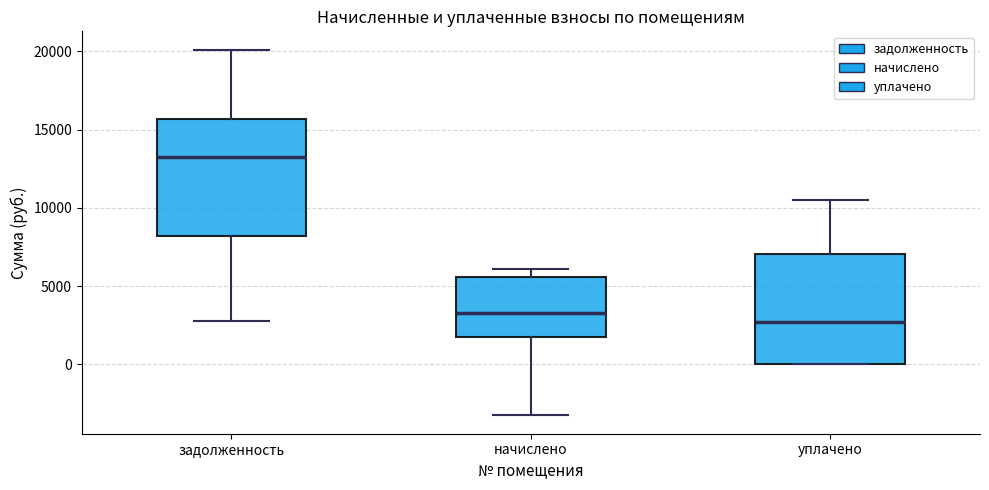

Which box has the lowest median line?

уплачено